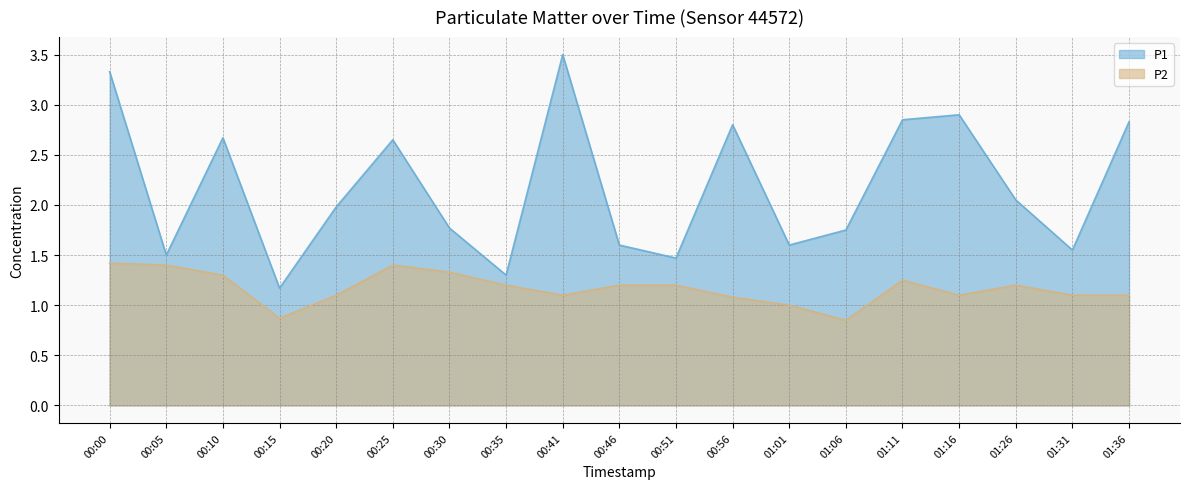

True or false: P2 and P1 intersect in this chart.

False